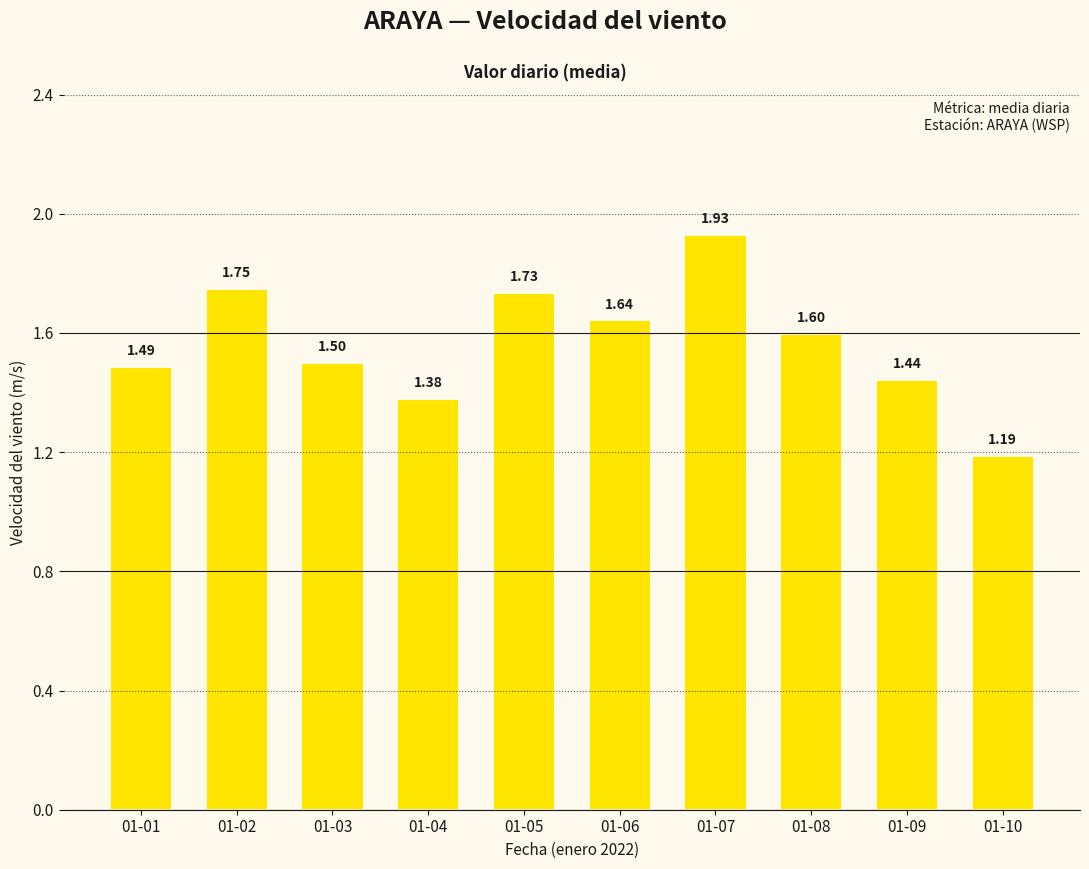

Between 01-09 and 01-04, which is larger?

01-09